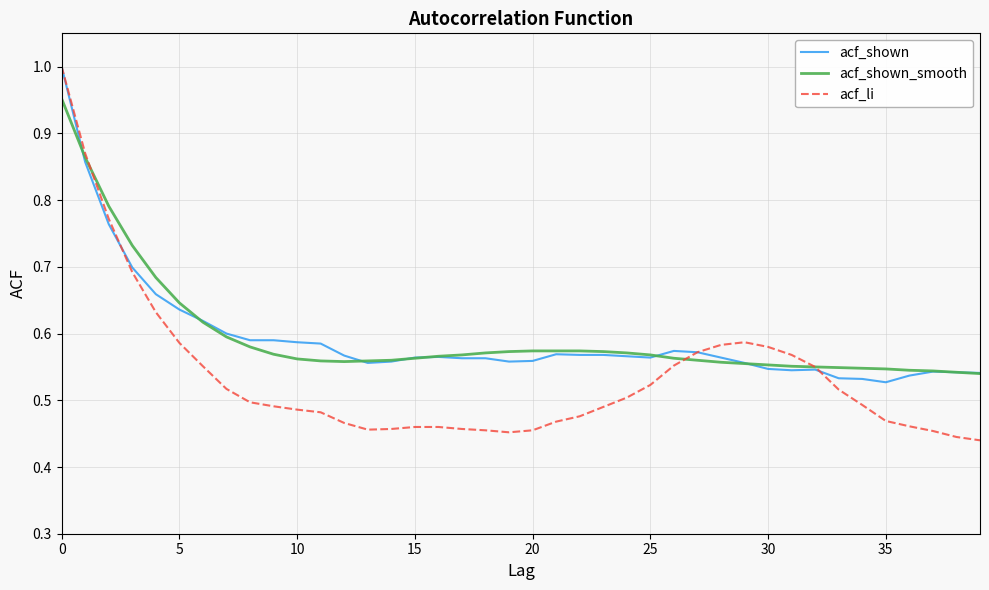

Which series has the widest spread of values?

acf_li